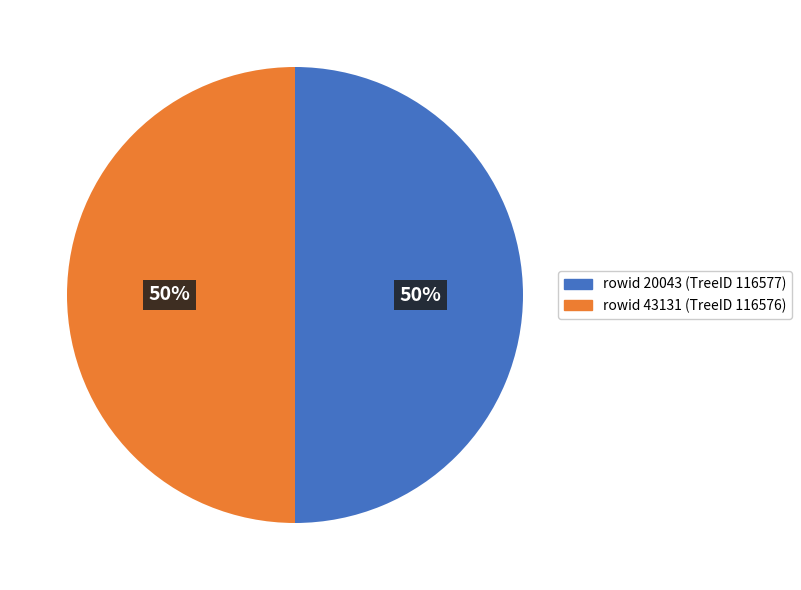

To the nearest percent, what percentage of the pie is rowid 43131 (TreeID 116576)?

50%